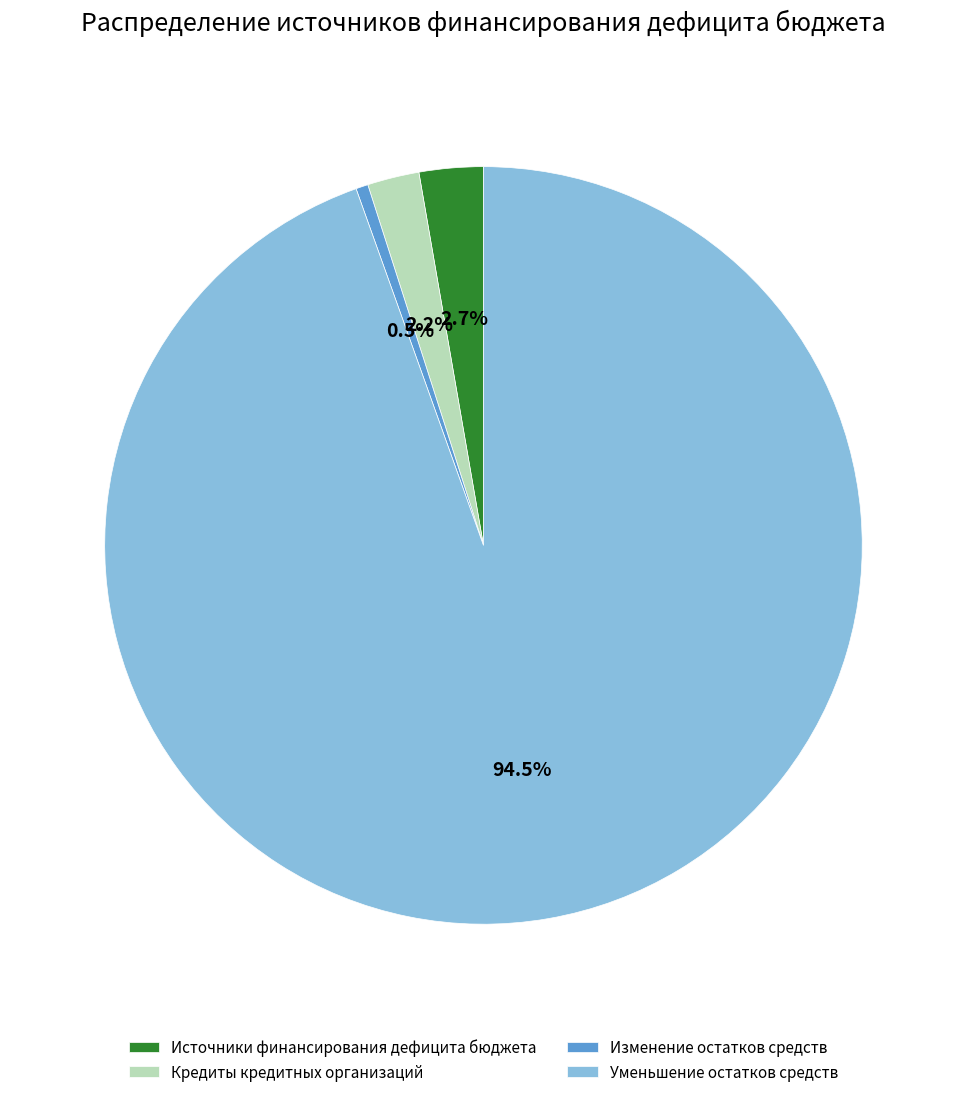

How many segments does this pie chart have?

4